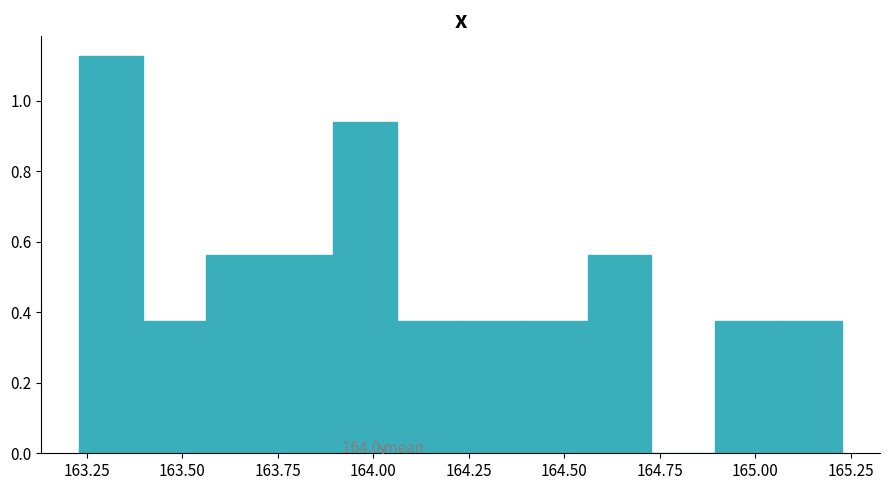

Read against the x-axis, roughly where is the centre of the tallest bar?

163.30